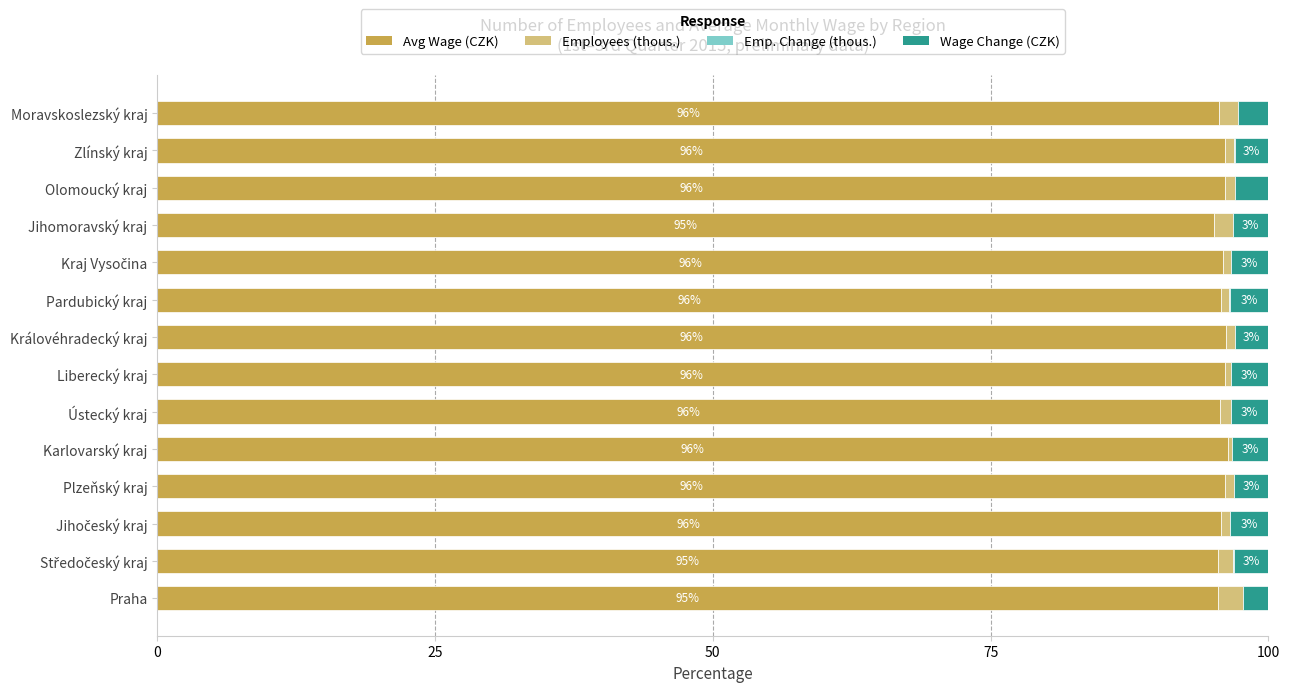

What is the maximum value for Avg Wage (CZK)?

96.3